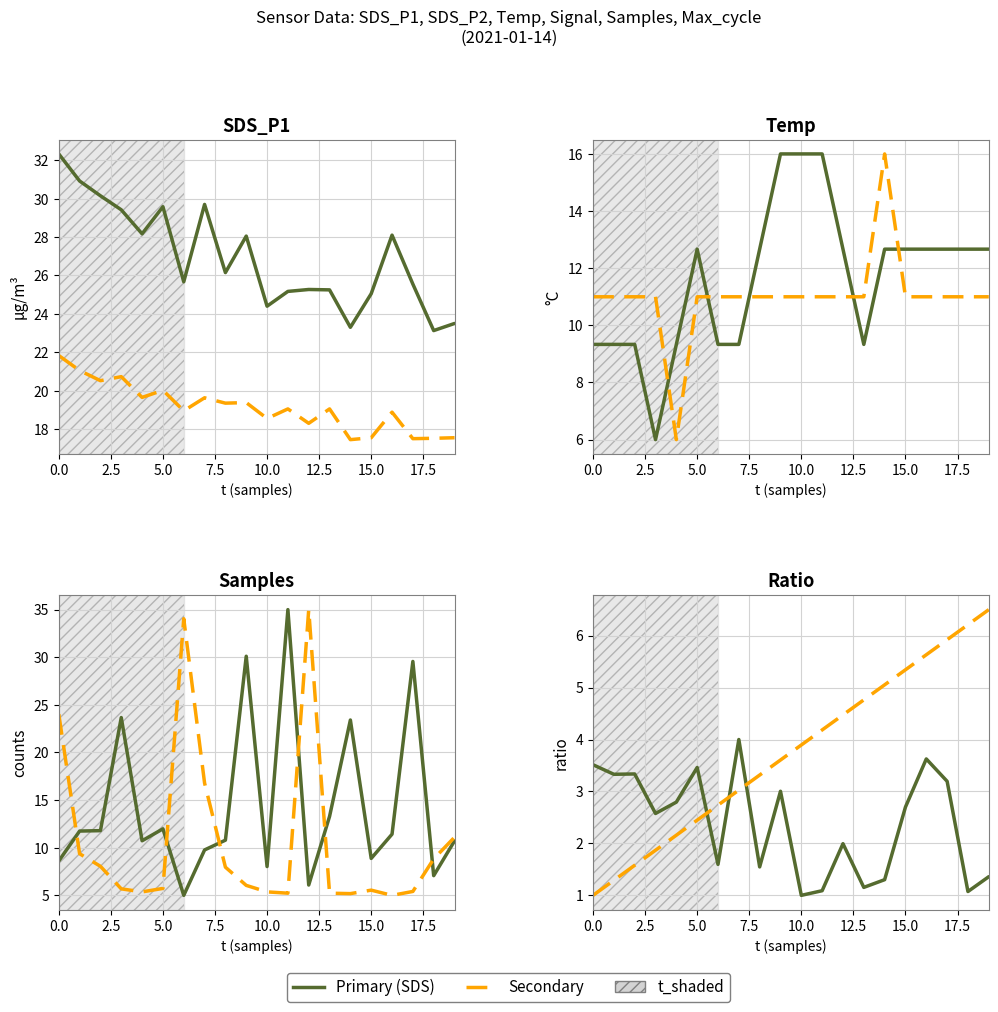

Which has a higher value, 9 or 7?

7